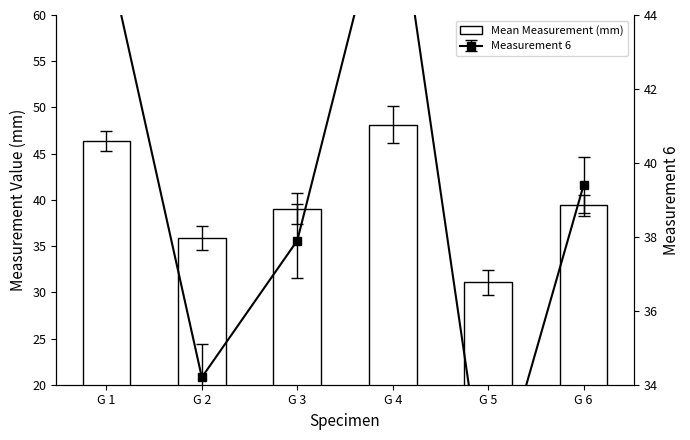

Where does the data first go above 39?

G 1